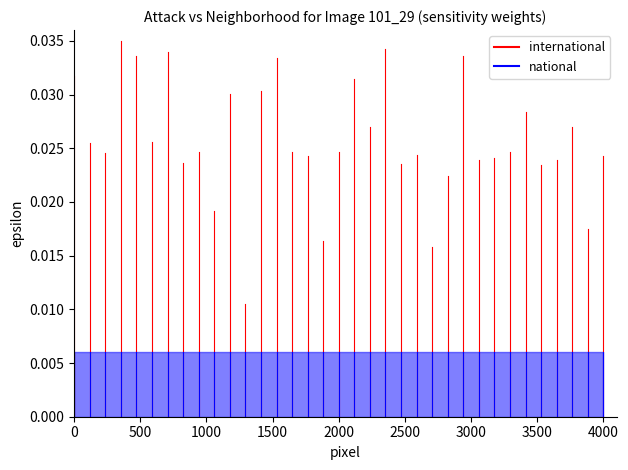

What are all the series names shown in the legend?

international, national